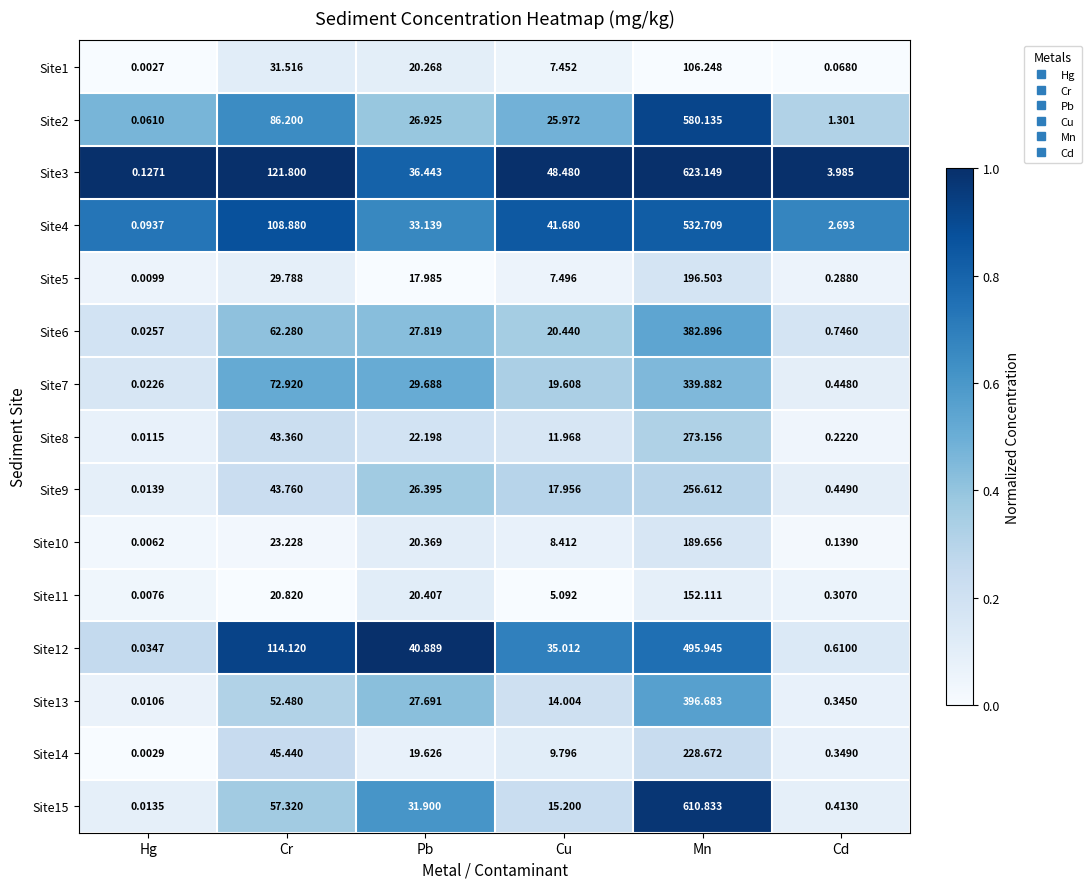

Rank the categories by Site10 value from lowest to highest.

Hg, Cd, Cu, Pb, Cr, Mn